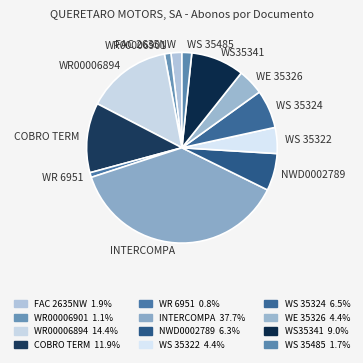

Which slice is the largest?

INTERCOMPA